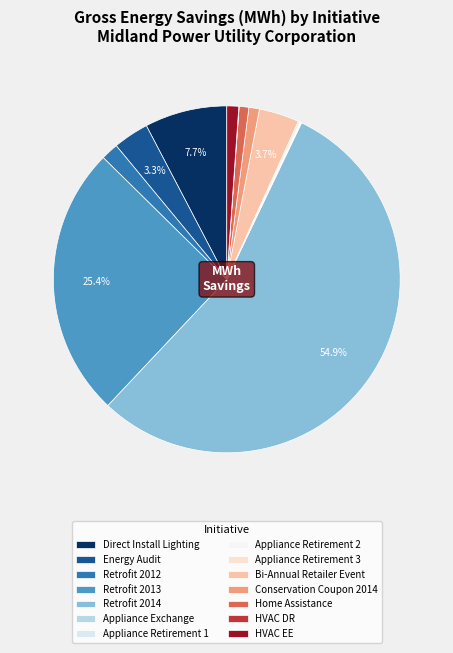

True or false: Retrofit 2012 accounts for 10% of the total.

False